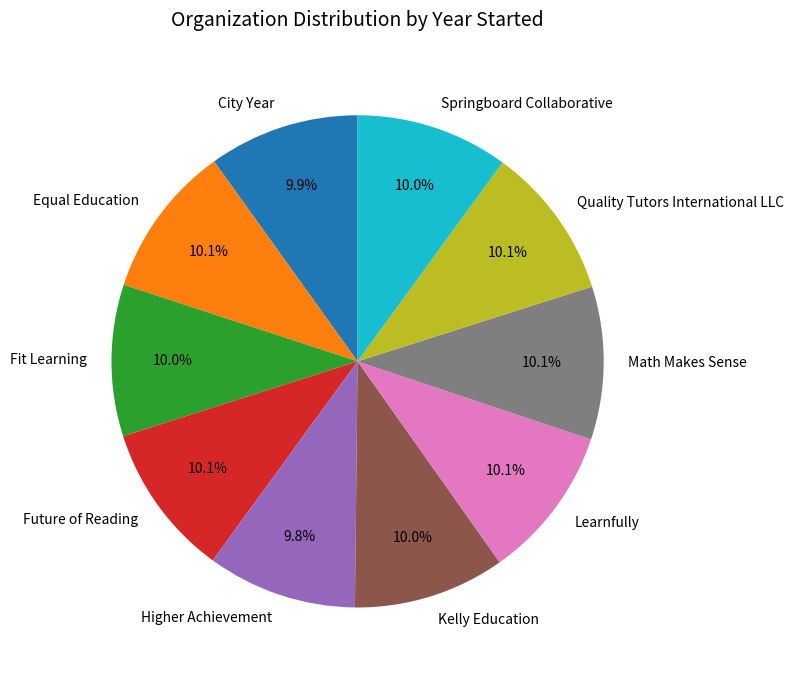

Is there a majority slice in this chart?

No